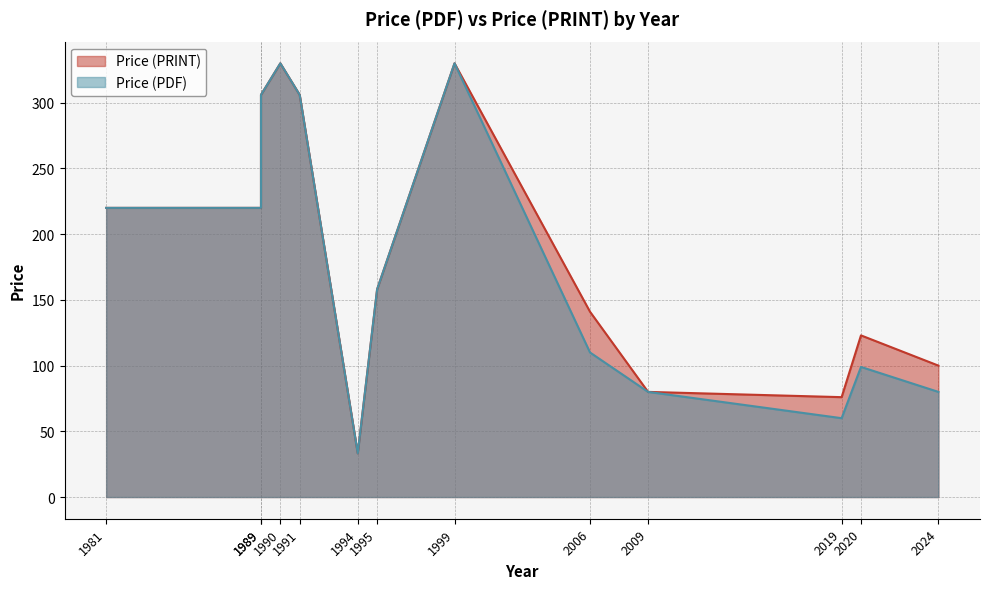

What are all the series names shown in the legend?

Price (PDF), Price (PRINT)